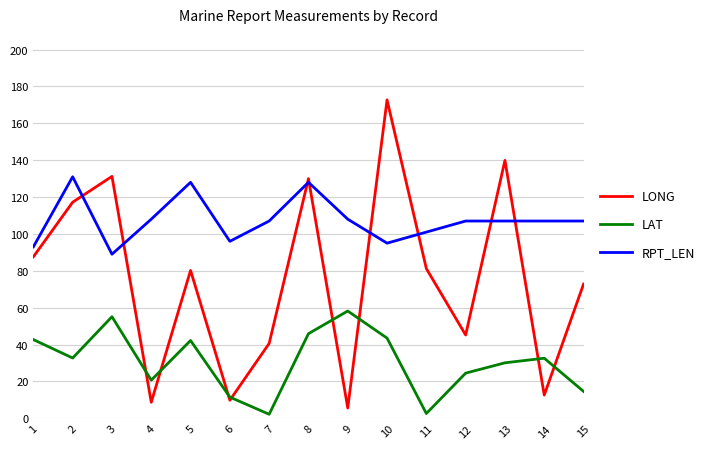

What is the difference between the highest and lowest values at 8?

84.1